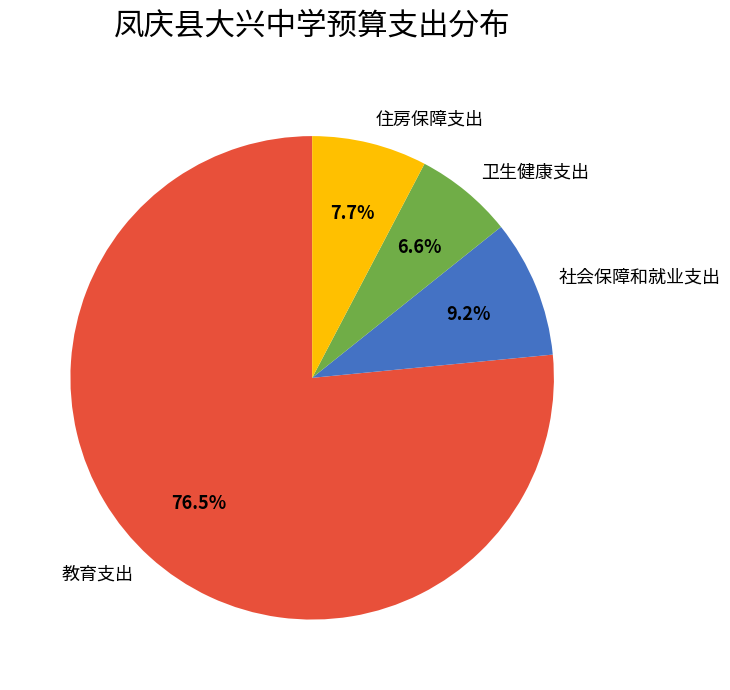

What is the total percentage of 社会保障和就业支出 and 卫生健康支出?

15.8%